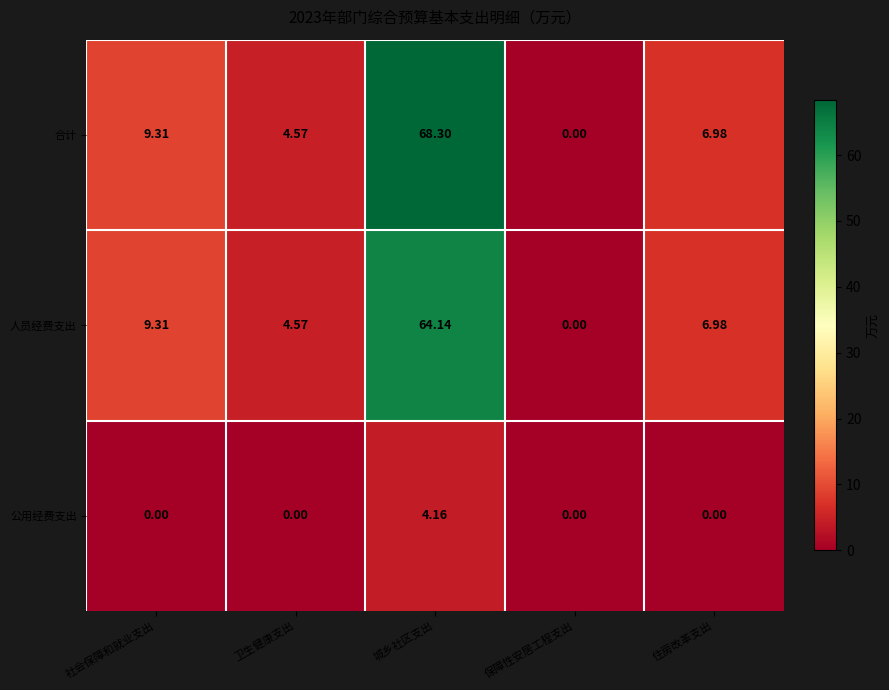

What is the spread (max minus min) of values at 城乡社区支出?

64.1